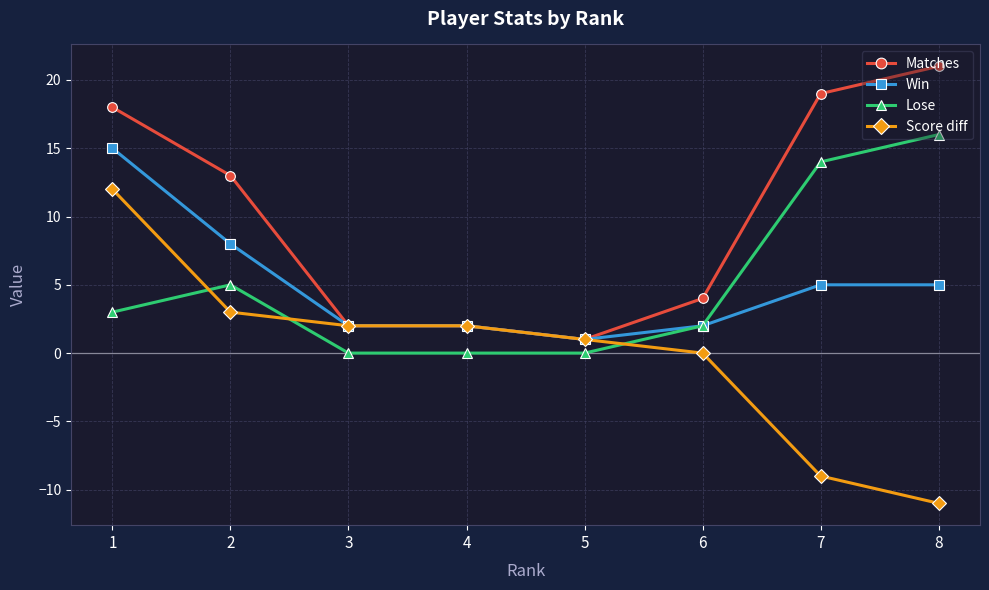

The Score diff series shows 11 at 6. True or false?

False